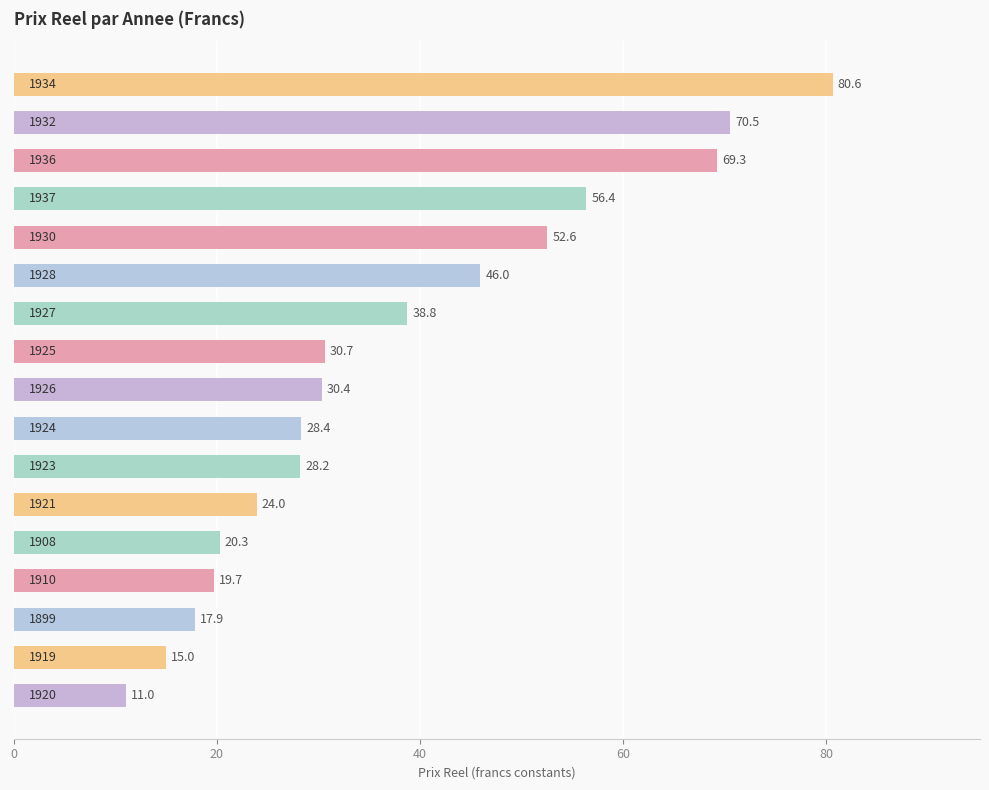

What is the value of the 2nd bar from the top?

70.5